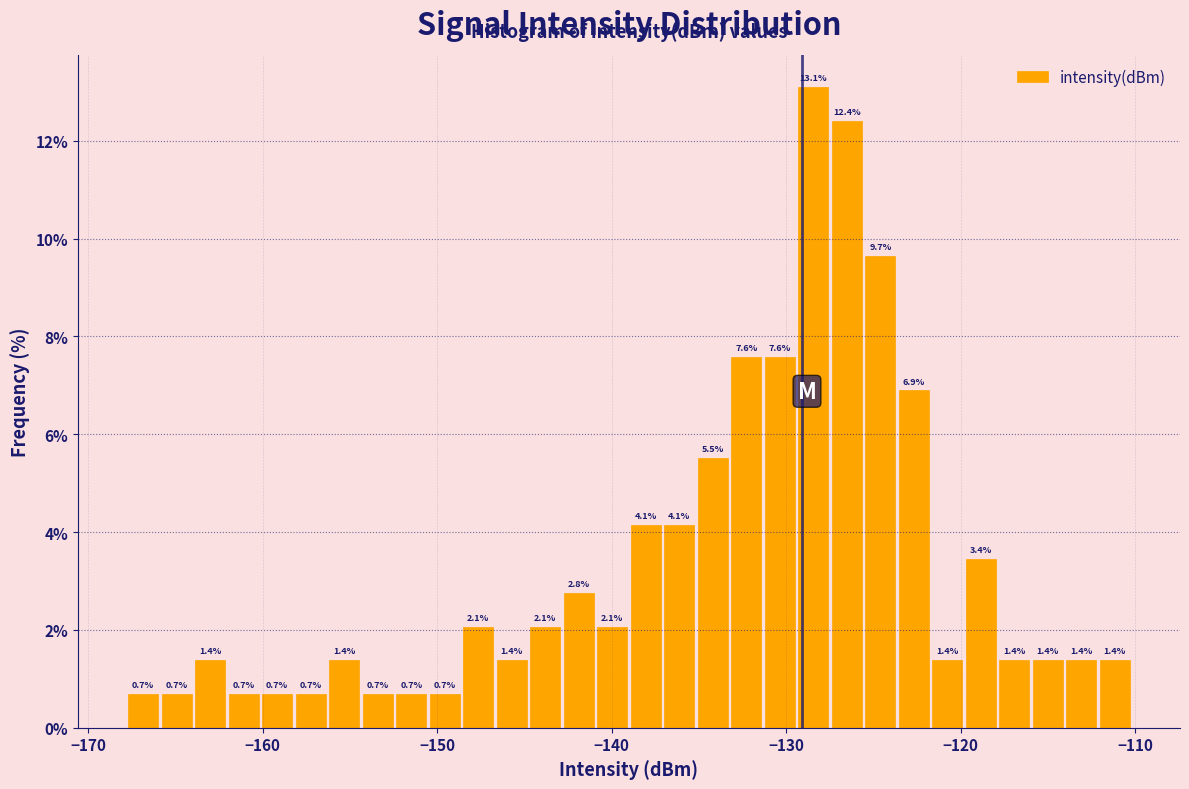

Around what value on the x-axis is the tallest bar? Give the approximate position of its centre, as read against the axis.

-128